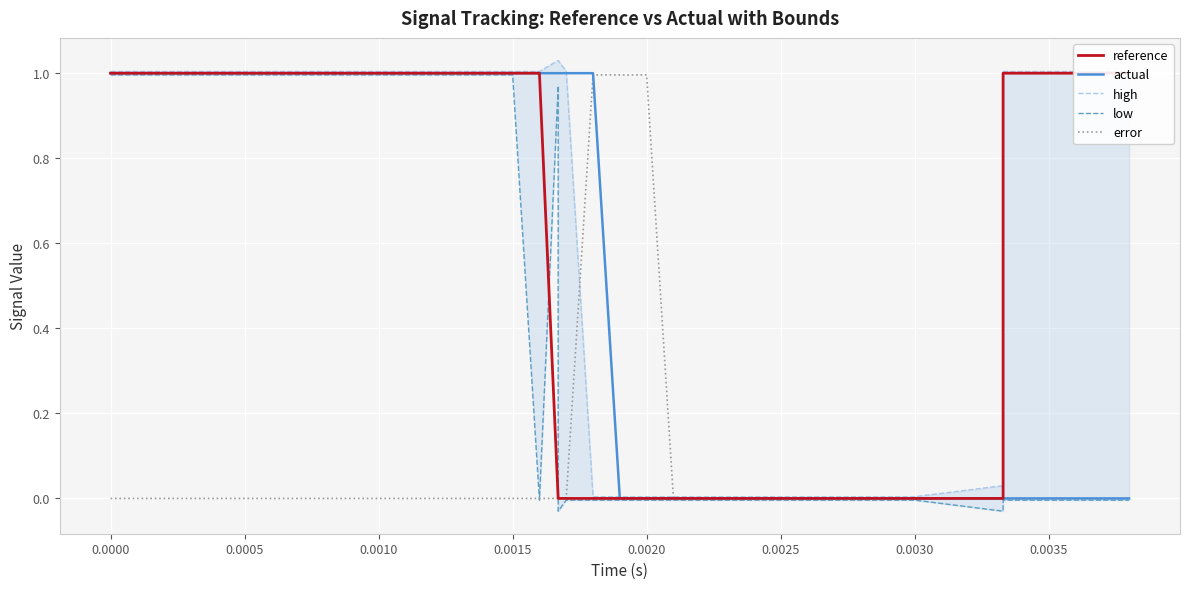

Reading left to right, what are all the values shown in this chart?

reference: 1.0	1.0	1.0	1.0	1.0	1.0	1.0	1.0	1.0	1.0	1.0	1.0	1.0	1.0	1.0	1.0	1.0	0.0	0.0	0.0	0.0	0.0	0.0	0.0	0.0	0.0	0.0	0.0	0.0	0.0	0.0	0.0	0.0	0.0	1.0	1.0	1.0	1.0	1.0	1.0
actual: 1.0	1.0	1.0	1.0	1.0	1.0	1.0	1.0	1.0	1.0	1.0	1.0	1.0	1.0	1.0	1.0	1.0	1.0	1.0	1.0	1.0	0.0	0.0	0.0	0.0	0.0	0.0	0.0	0.0	0.0	0.0	0.0	0.0	0.0	0.0	0.0	0.0	0.0	0.0	0.0
high: 1.0	1.0	1.0	1.0	1.0	1.0	1.0	1.0	1.0	1.0	1.0	1.0	1.0	1.0	1.0	1.0	1.0	1.0	1.0	1.0	0.0	0.0	0.0	0.0	0.0	0.0	0.0	0.0	0.0	0.0	0.0	0.0	0.0	0.0	1.0	1.0	1.0	1.0	1.0	1.0
low: 1.0	1.0	1.0	1.0	1.0	1.0	1.0	1.0	1.0	1.0	1.0	1.0	1.0	1.0	1.0	1.0	-0.0	1.0	-0.0	-0.0	-0.0	-0.0	-0.0	-0.0	-0.0	-0.0	-0.0	-0.0	-0.0	-0.0	-0.0	-0.0	-0.0	-0.0	-0.0	-0.0	-0.0	-0.0	-0.0	-0.0
error: 0.0	0.0	0.0	0.0	0.0	0.0	0.0	0.0	0.0	0.0	0.0	0.0	0.0	0.0	0.0	0.0	0.0	0.0	0.0	0.0	1.0	1.0	1.0	0.0	0.0	0.0	0.0	0.0	0.0	0.0	0.0	0.0	0.0	0.0	0.0	0.0	0.0	0.0	0.0	0.0